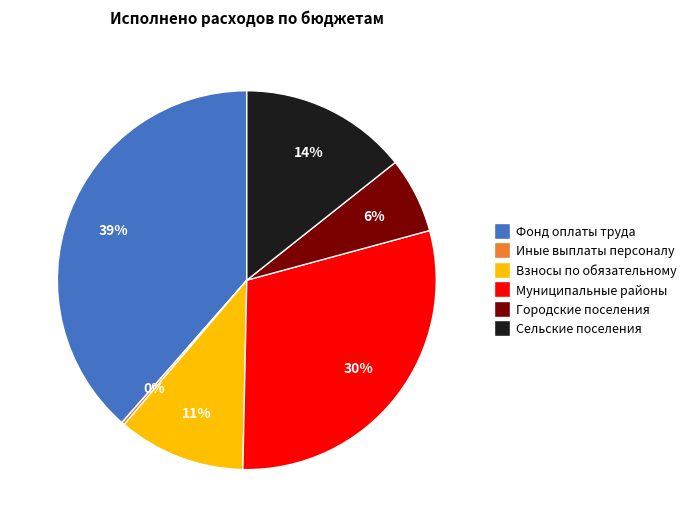

Does any single category account for the majority?

No